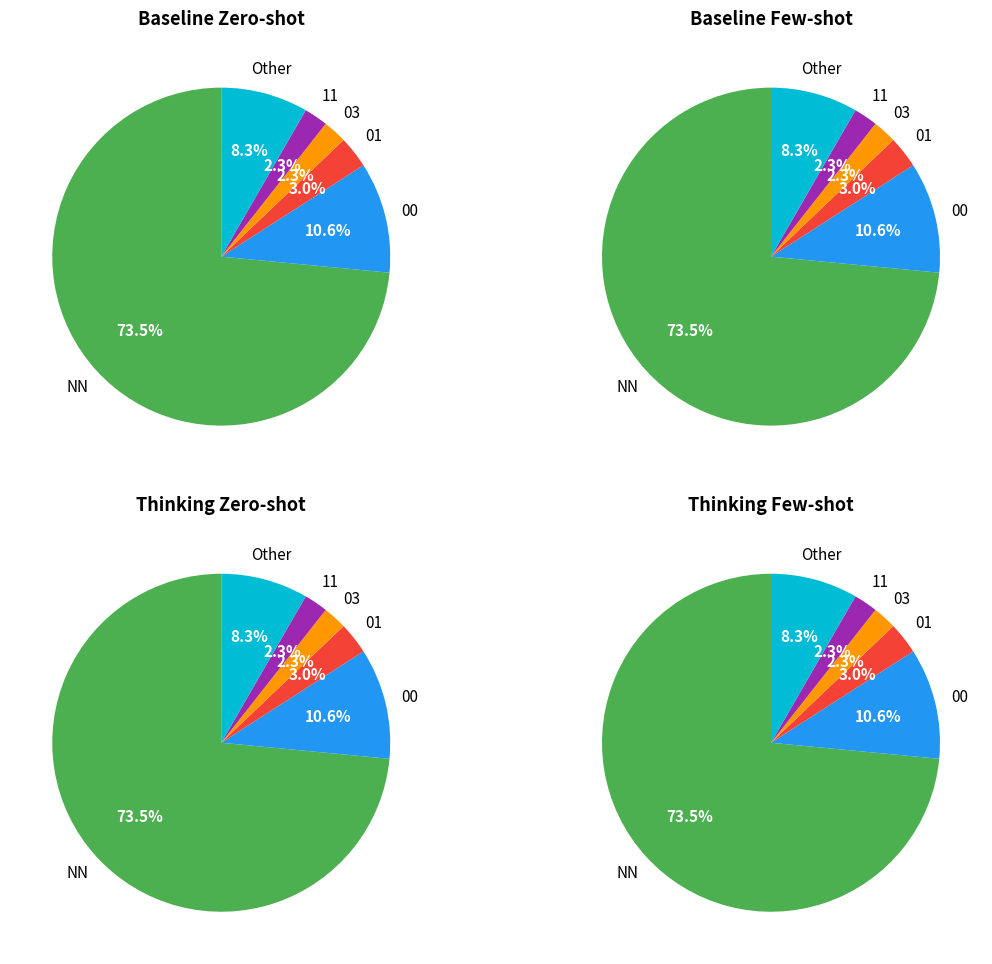

To the nearest percent, what portion does NN represent?

73%